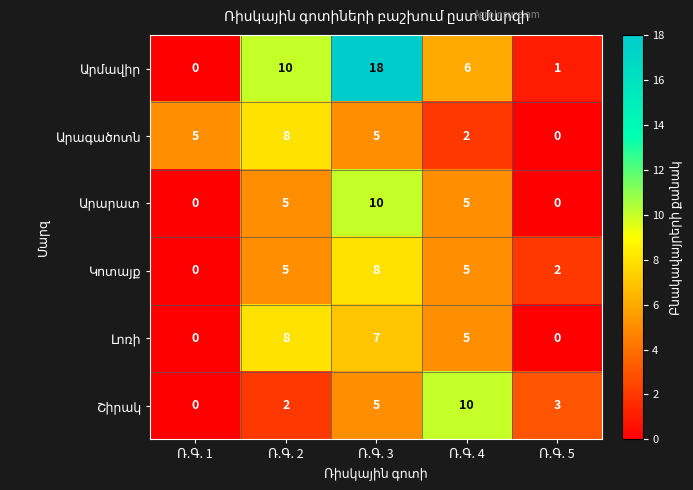

At how many categories does at least one series exceed 9?

3